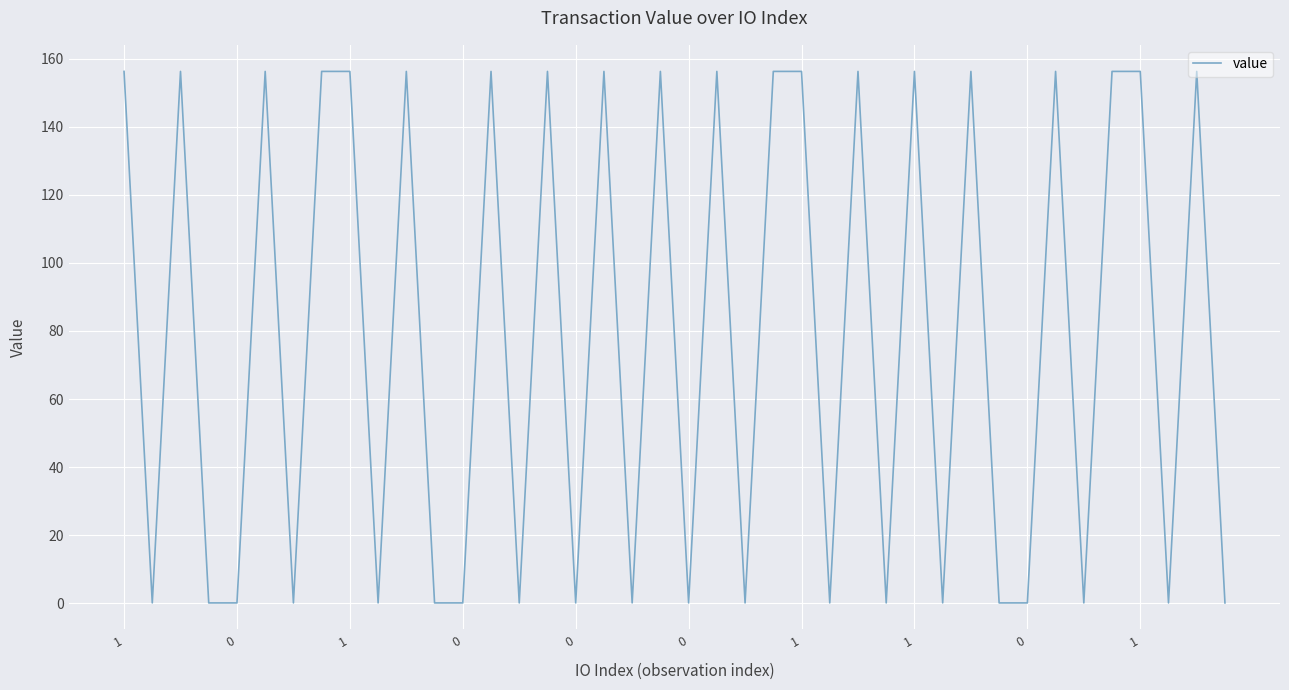

What is the minimum value shown in the chart?

0.1